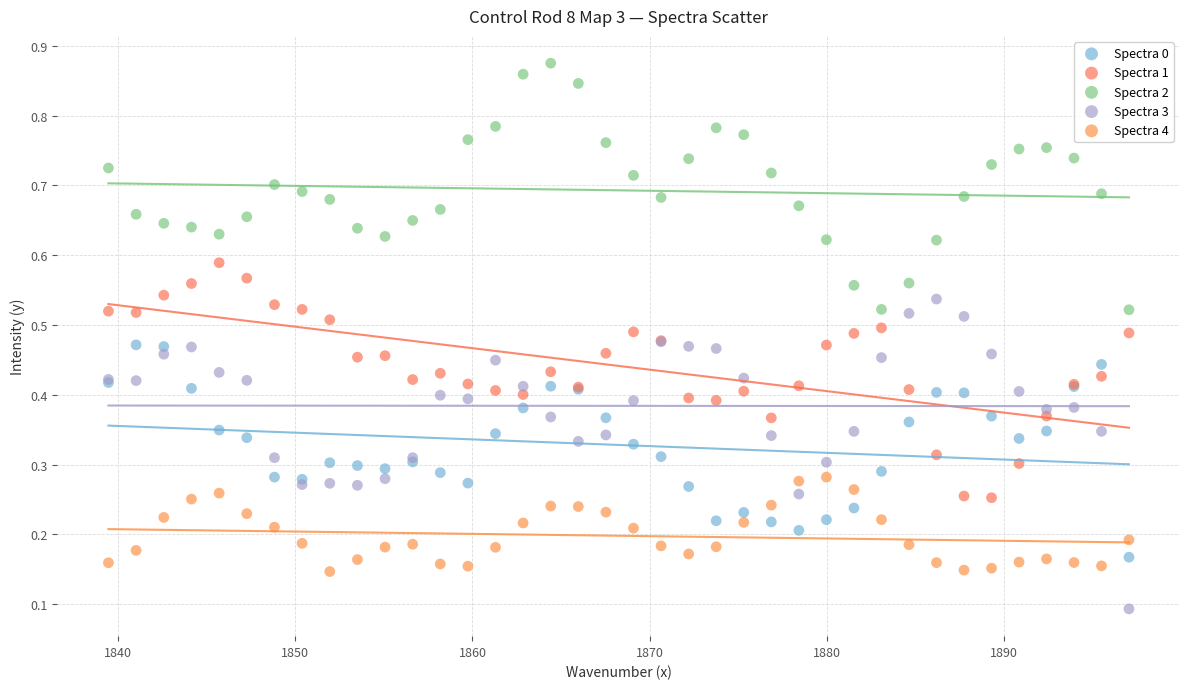

Which series has the largest Y range (max minus min)?

Spectra 3